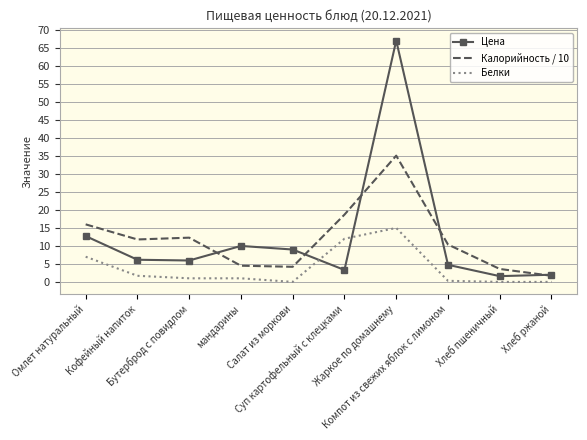

At which category is the sum across all series the highest?

Жаркое по домашнему